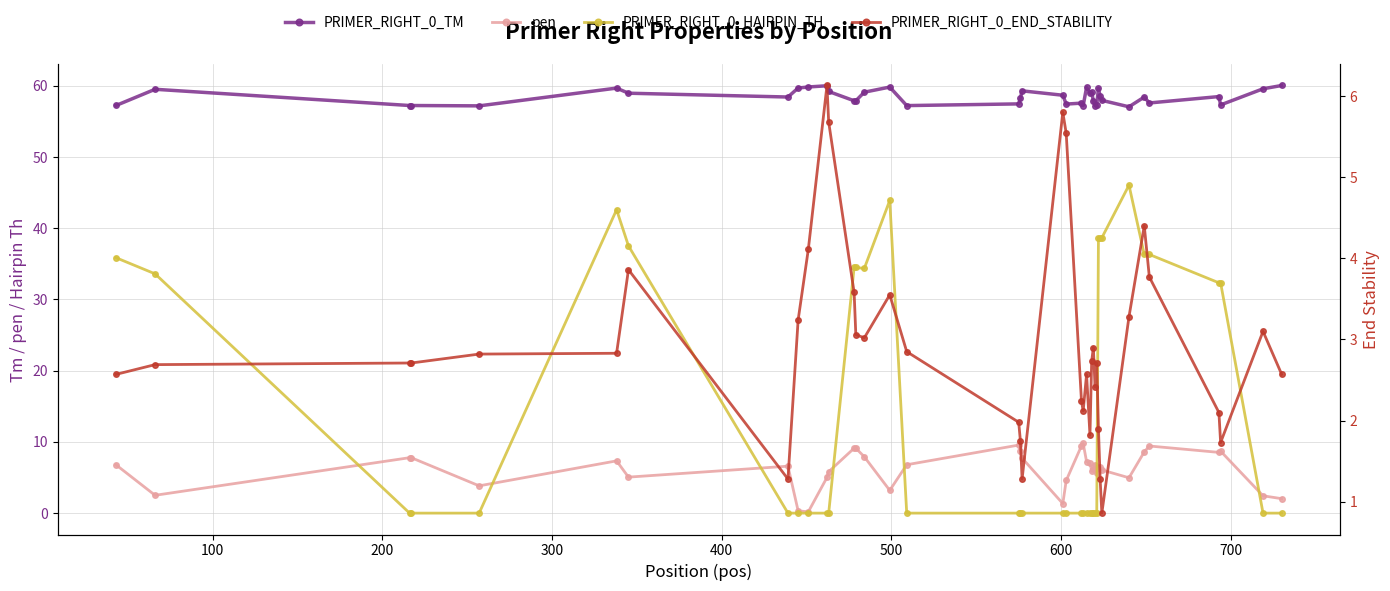

What is the maximum value for PRIMER_RIGHT_0_HAIRPIN_TH?

46.0